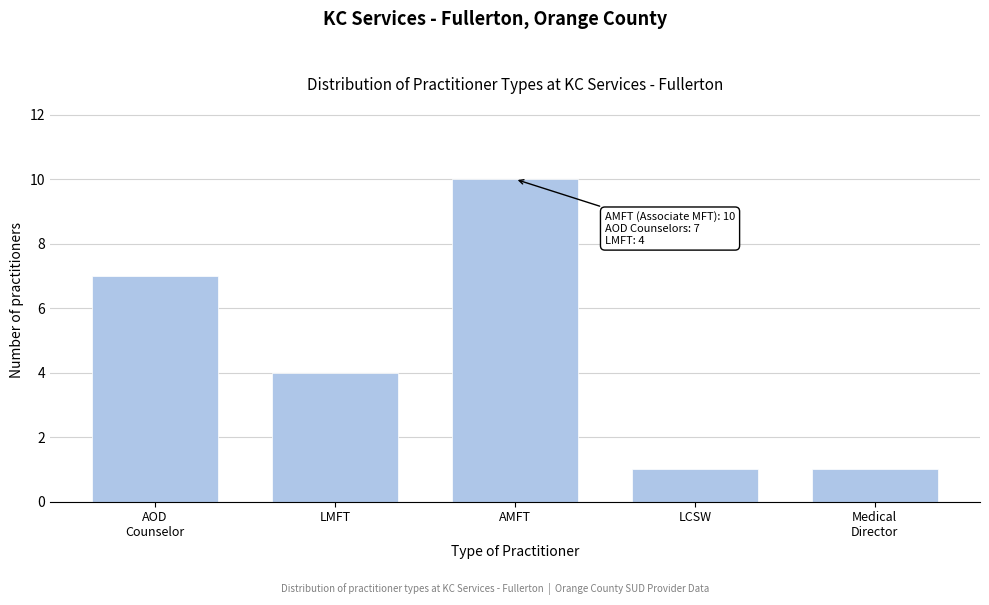

Reading left to right, list all the values displayed in this chart.

7	4	10	1	1